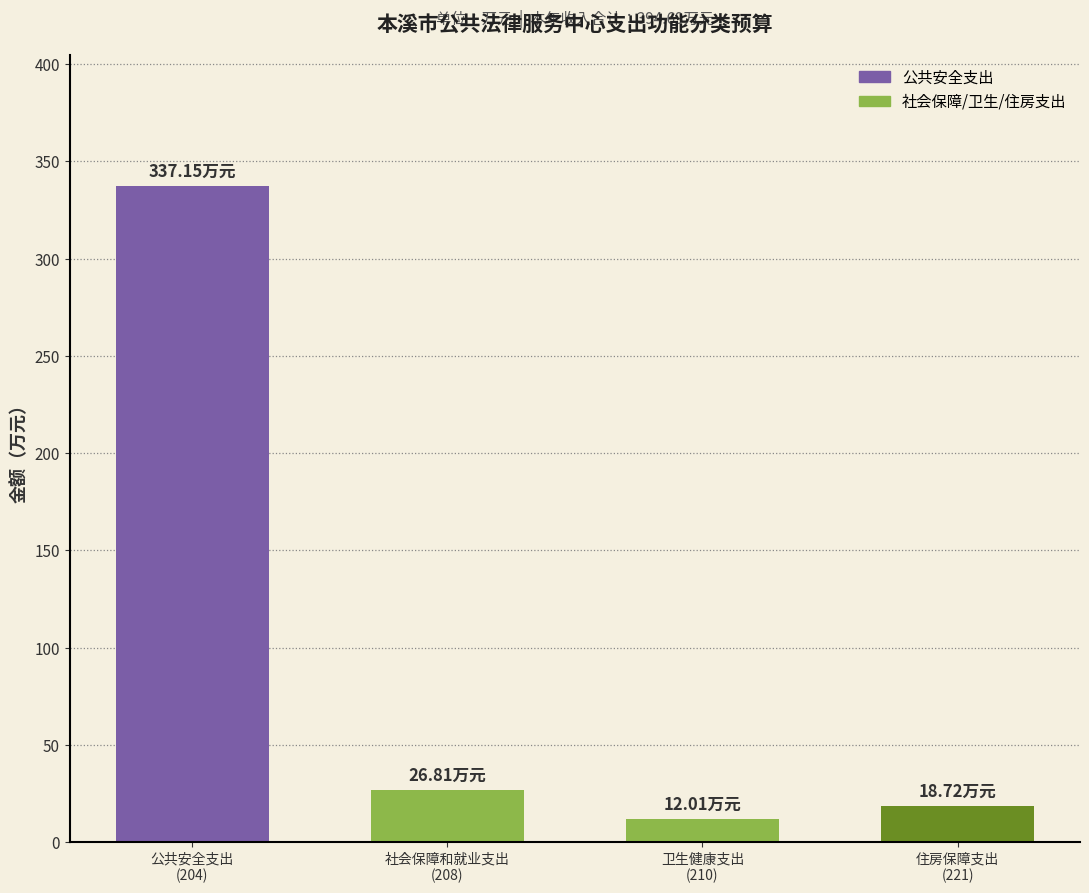

Which label corresponds to the smallest value in the chart?

卫生健康支出
(210)